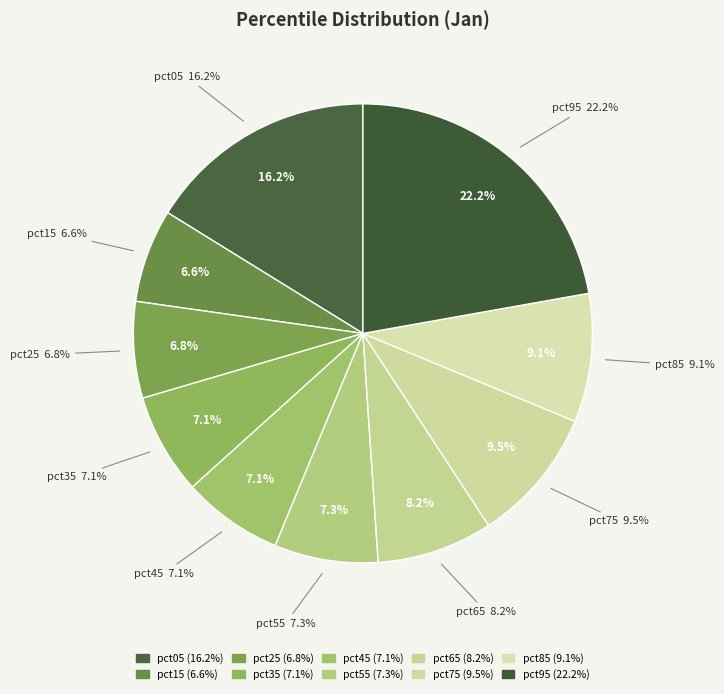

To the nearest percent, what is the difference between the pct85 and pct15 slice percentages?

2%